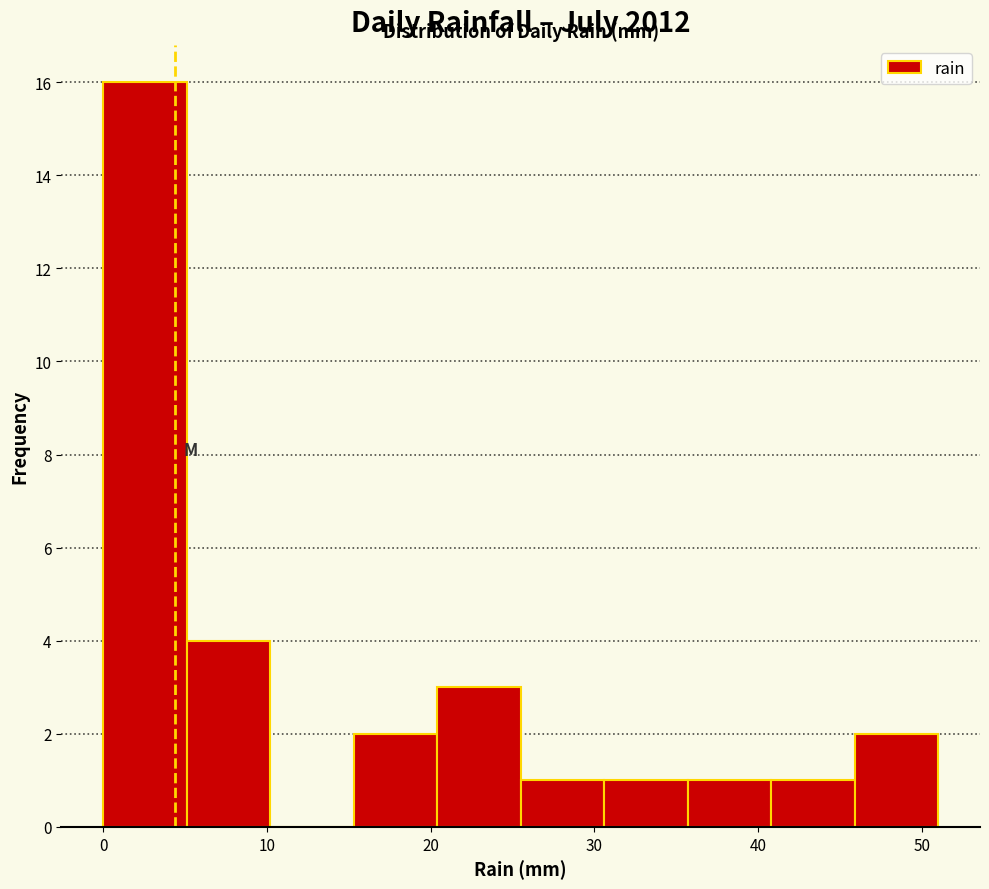

Over which range of the x-axis is the bar tallest?

0.0 to 5.1